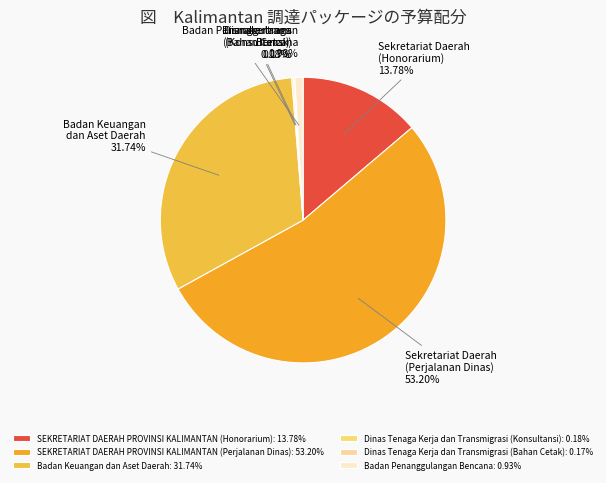

Is it true that Badan Keuangan dan Aset Daerah is 32% of the pie?

True